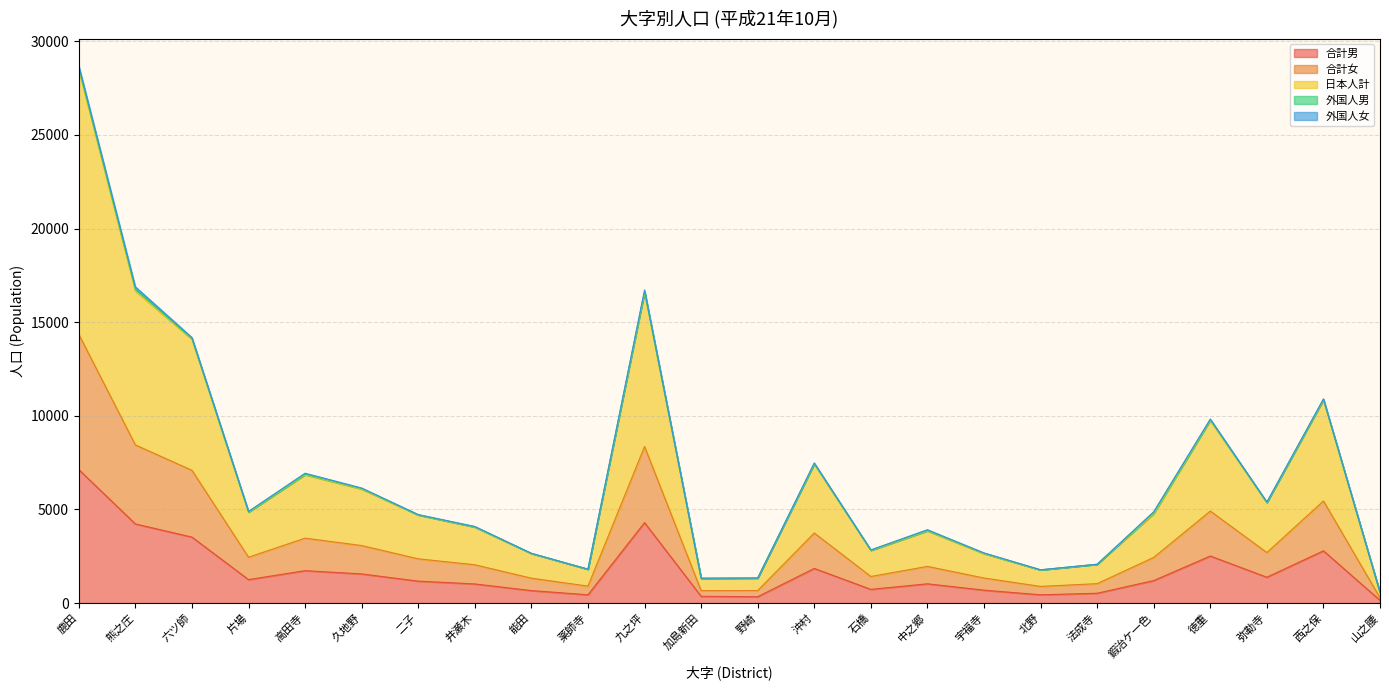

What is the average value of the 合計男 series?

1709